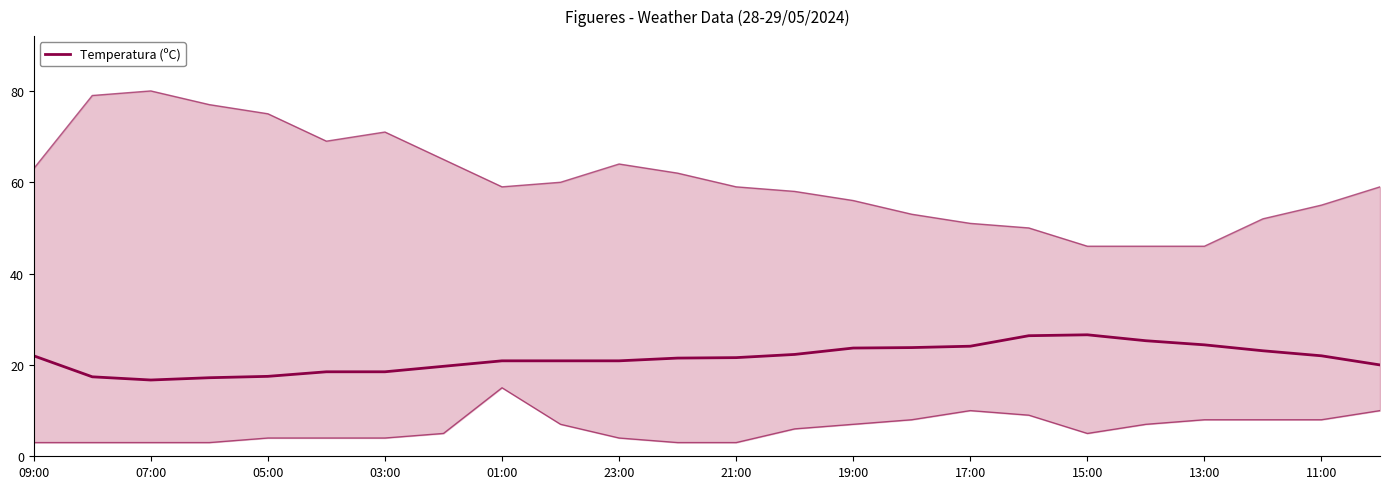

What is the difference between the values at 11:00 and 17:00?

2.1